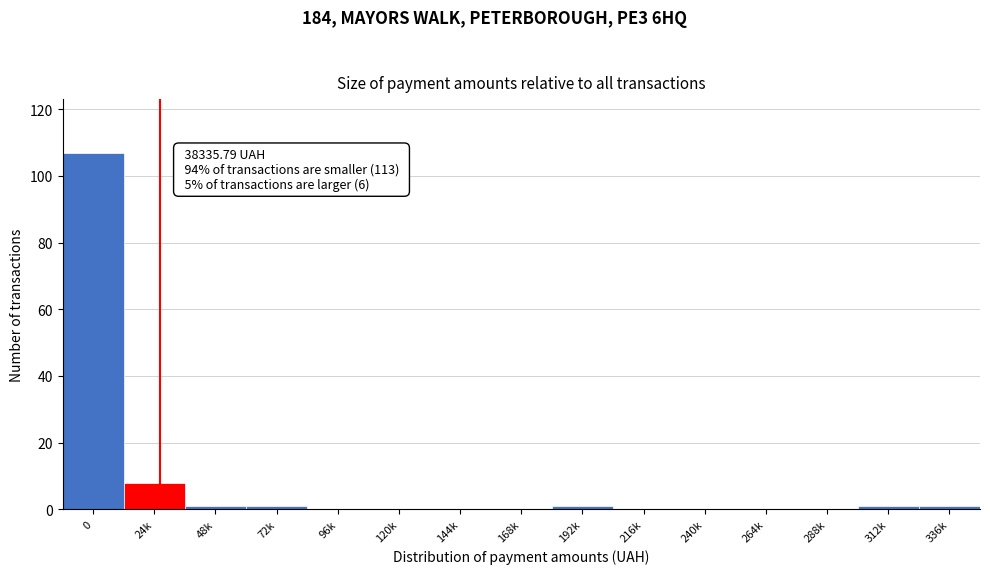

Reading left to right, what are all the values shown in this chart?

0=107	24k=8	48k=1	72k=1	96k=0	120k=0	144k=0	168k=0	192k=1	216k=0	240k=0	264k=0	288k=0	312k=1	336k=1